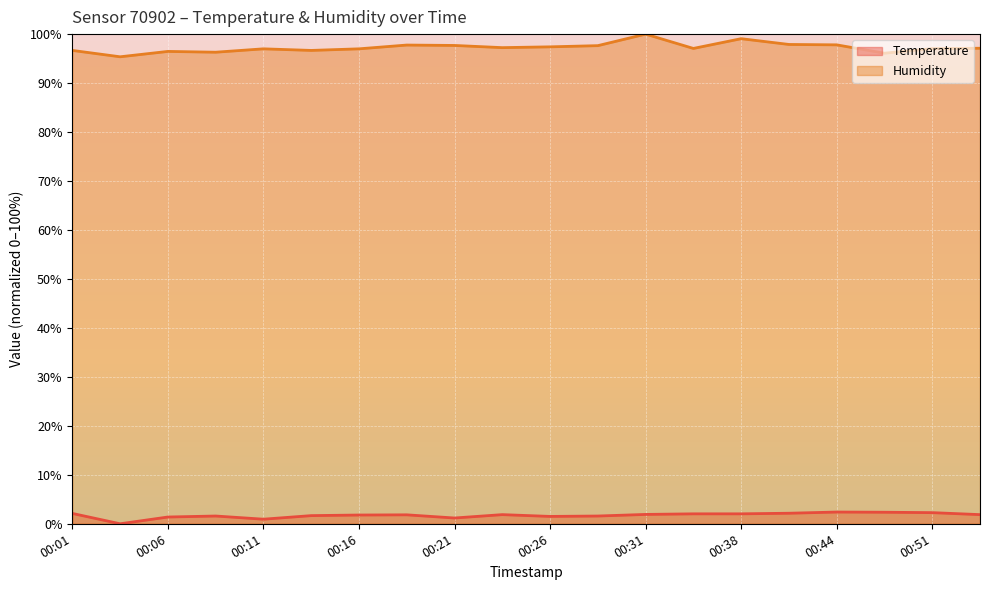

True or false: Temperature and Humidity cross at least once.

False